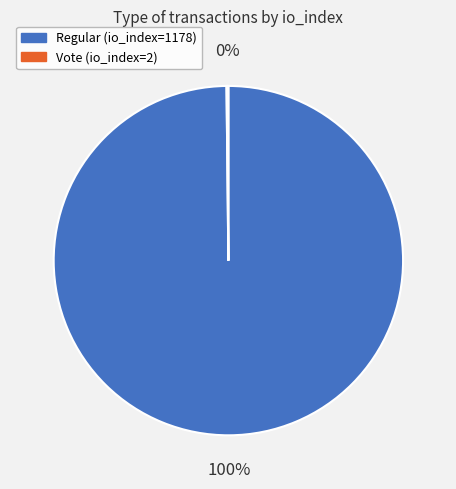

Which slice represents more than half of the pie?

Regular (io_index=1178)